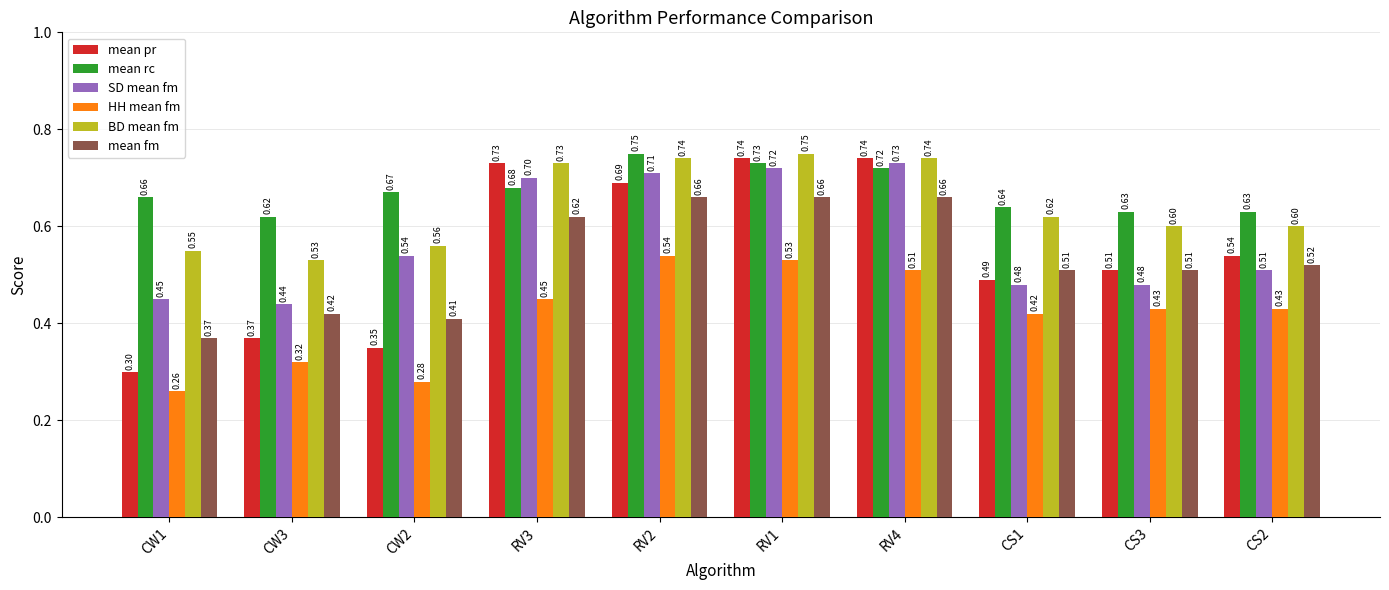

Which series has the largest total across all categories?

mean rc